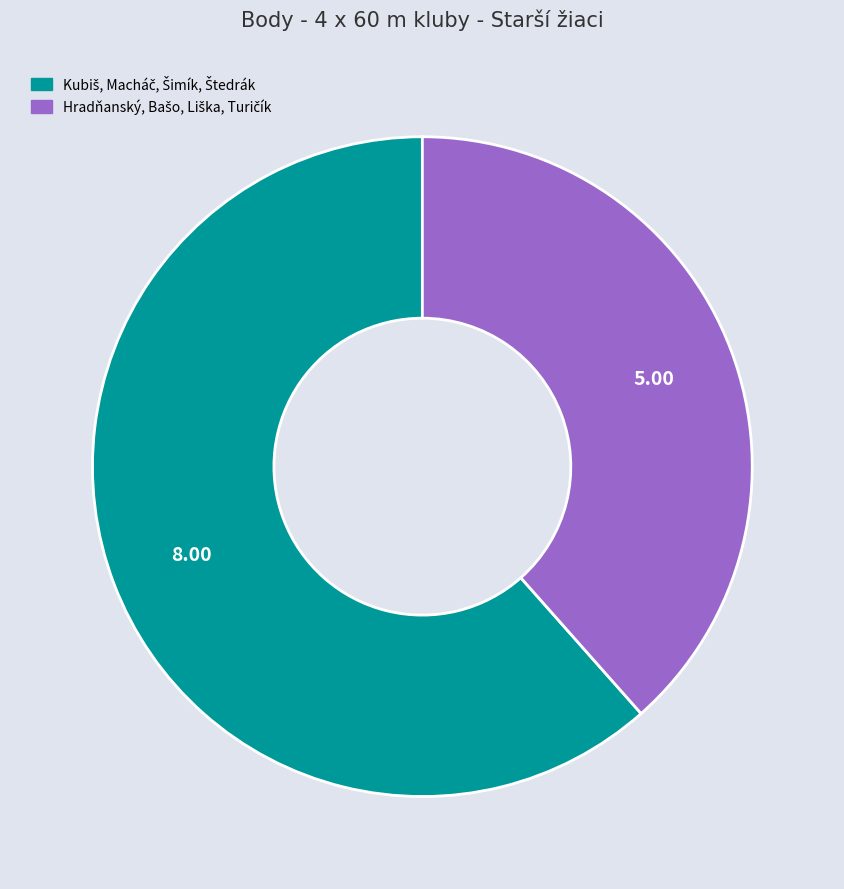

Does any single category account for the majority?

Yes